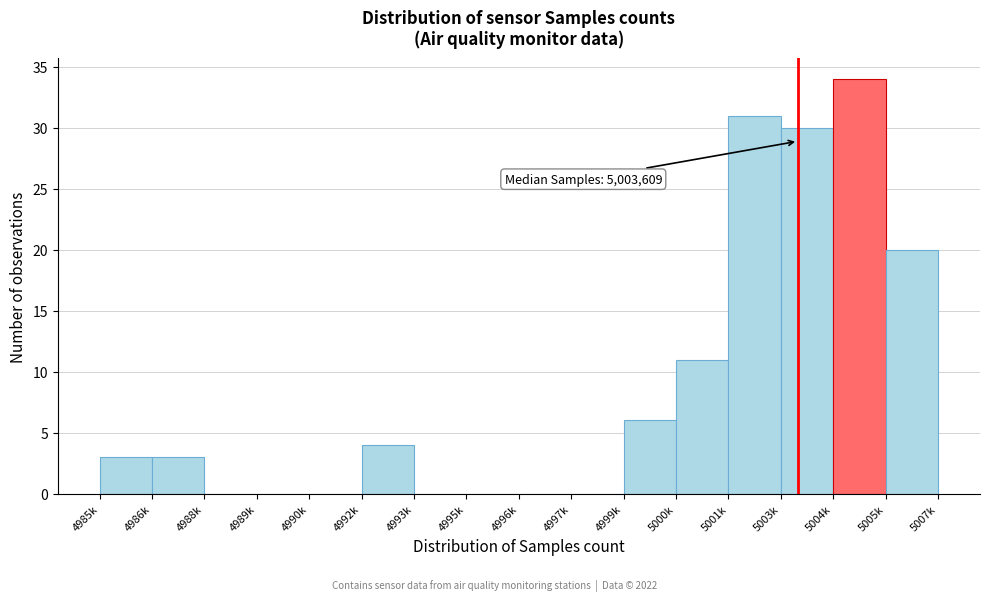

Reading left to right, list all the values displayed in this chart.

4985k=3	4986k=3	4988k=0	4989k=0	4990k=0	4992k=4	4993k=0	4995k=0	4996k=0	4997k=0	4999k=6	5000k=11	5001k=31	5003k=30	5004k=34	5005k=20